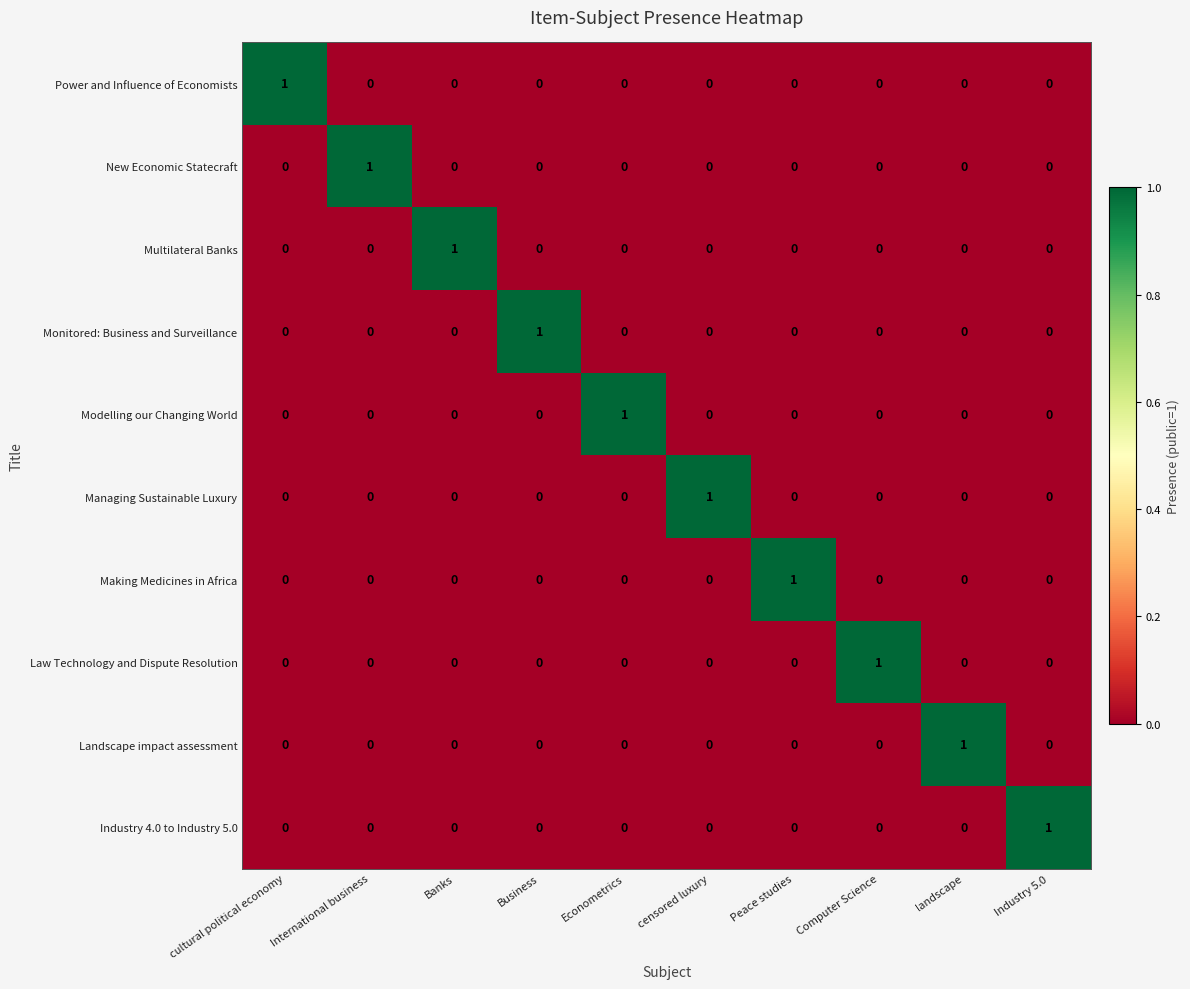

At how many categories does at least one series exceed 0?

10